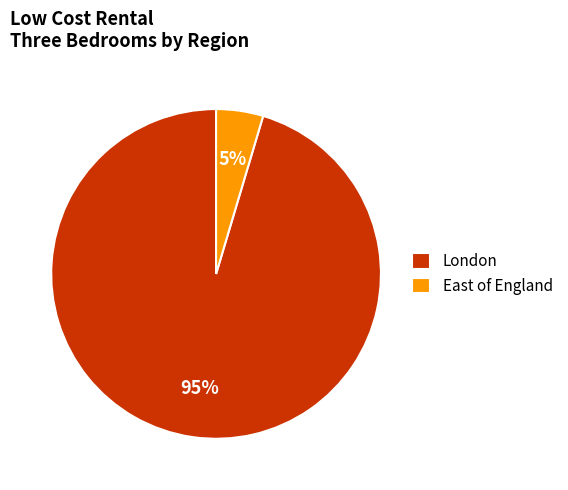

Count the number of slices in the pie.

2